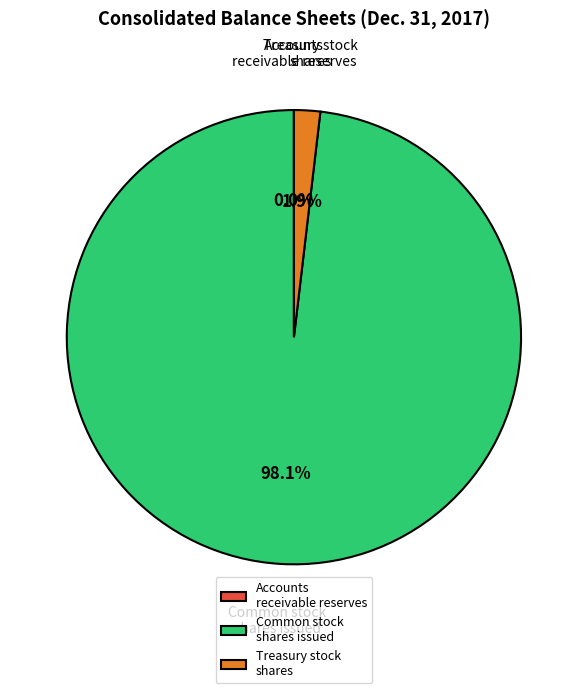

Which slice represents more than half of the pie?

Common stock shares issued